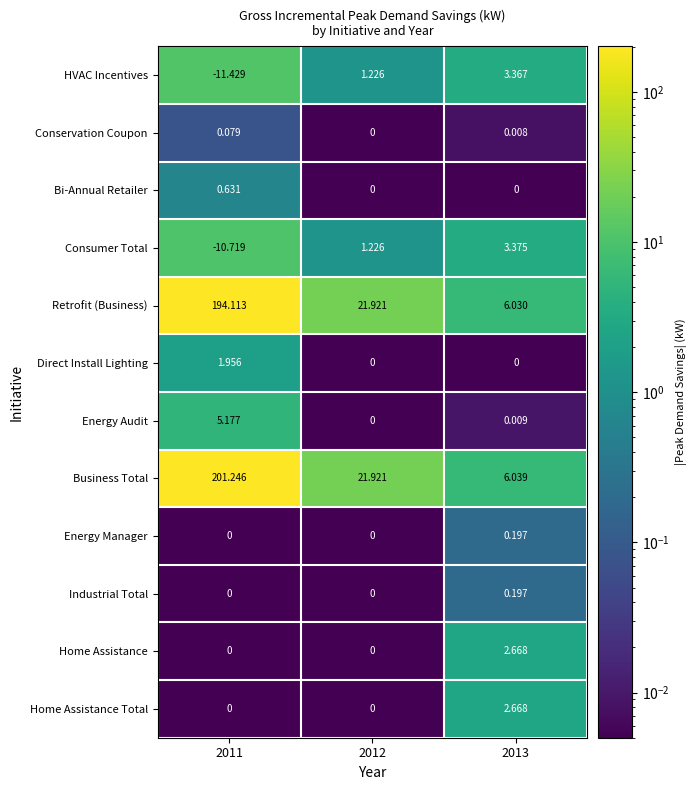

Which series has the largest total across all categories?

Business Total